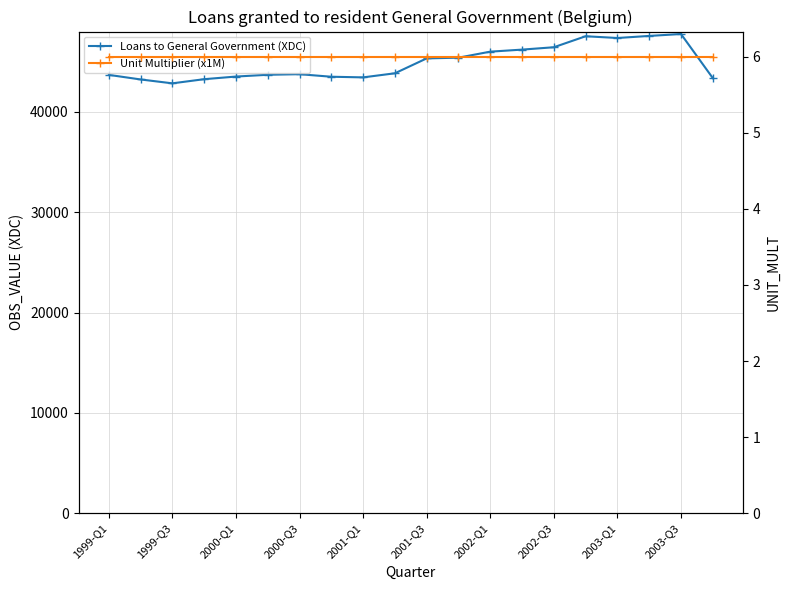

What are all the series names shown in the legend?

Loans to General Government (XDC), Unit Multiplier (x1M)